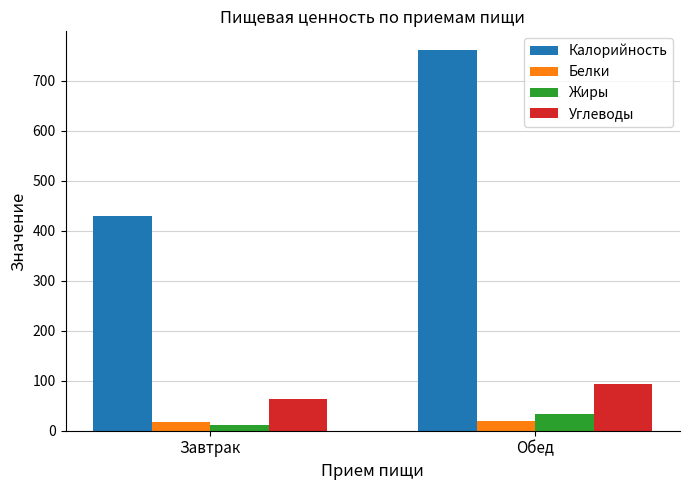

What is the label of the 2nd bar from the right?

Завтрак